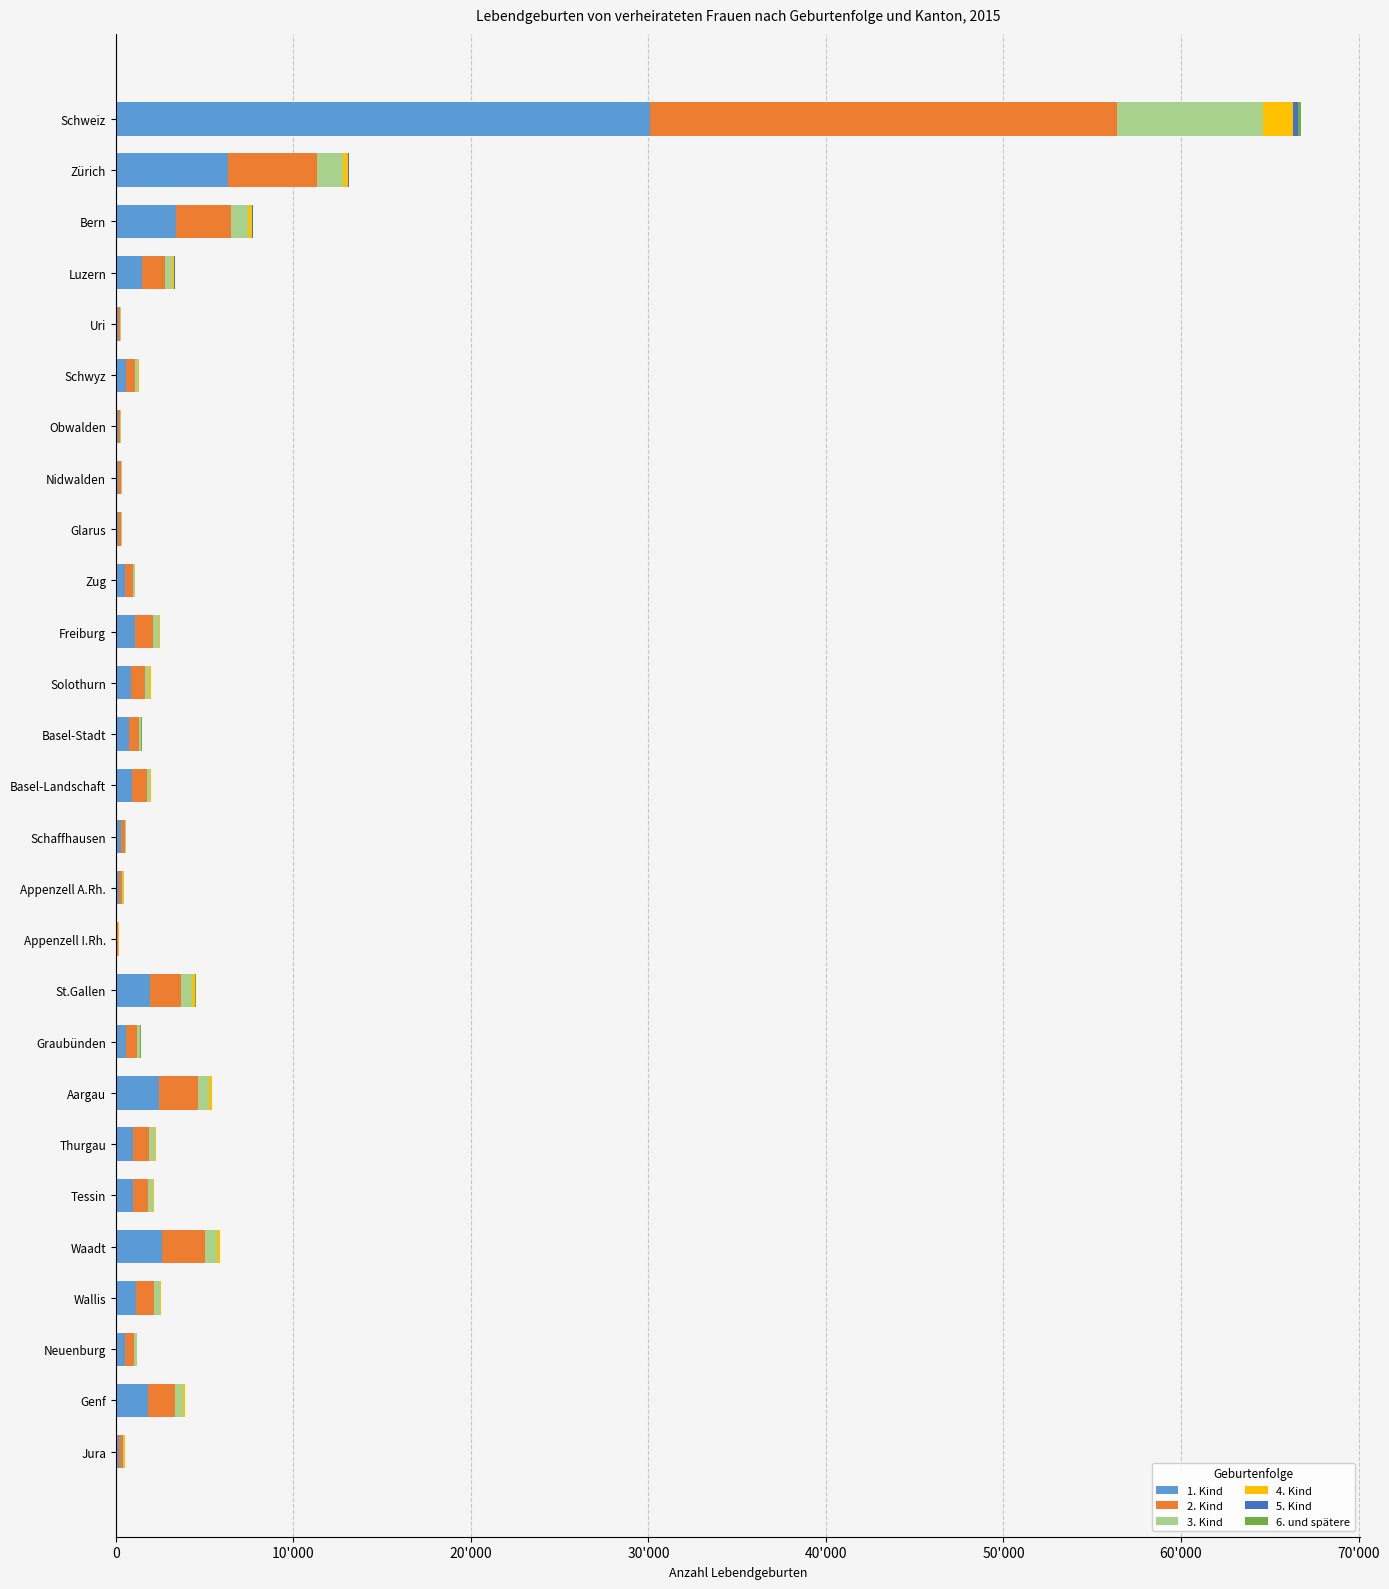

Which series has the largest total across all categories?

1. Kind